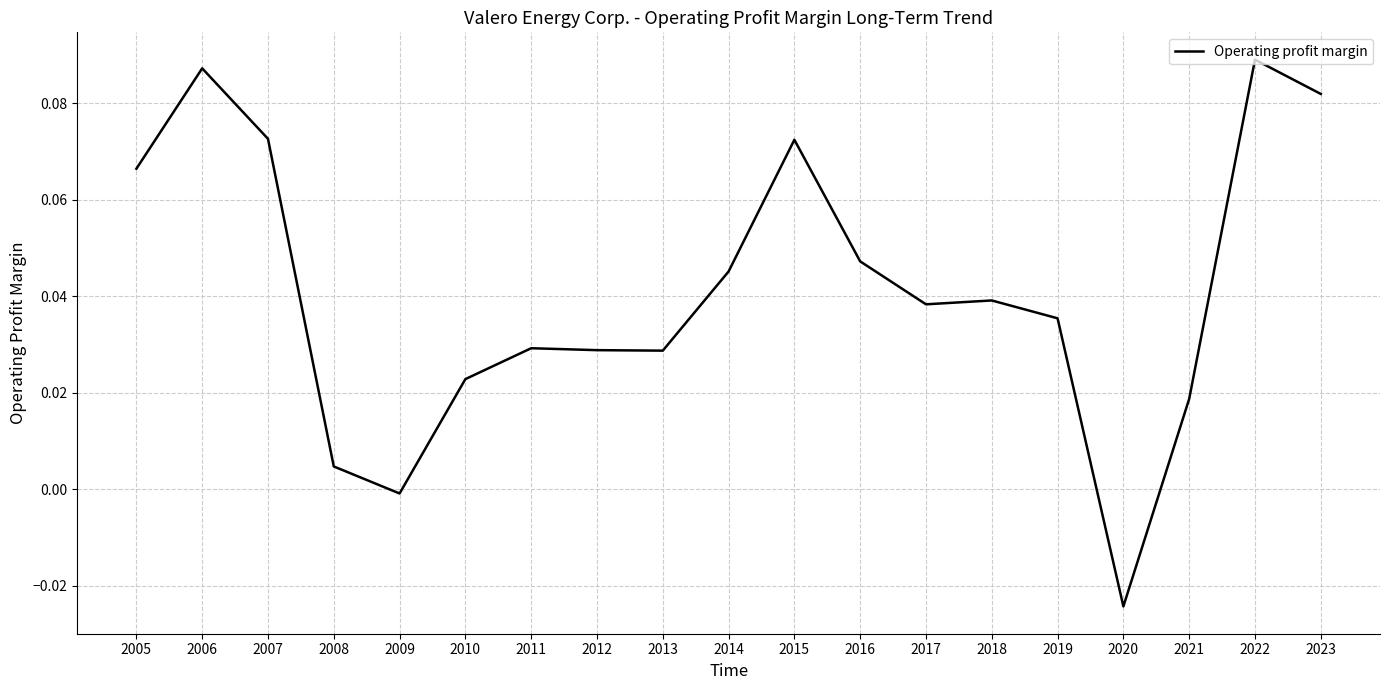

The value at 2007 is 0.0. True or false?

False